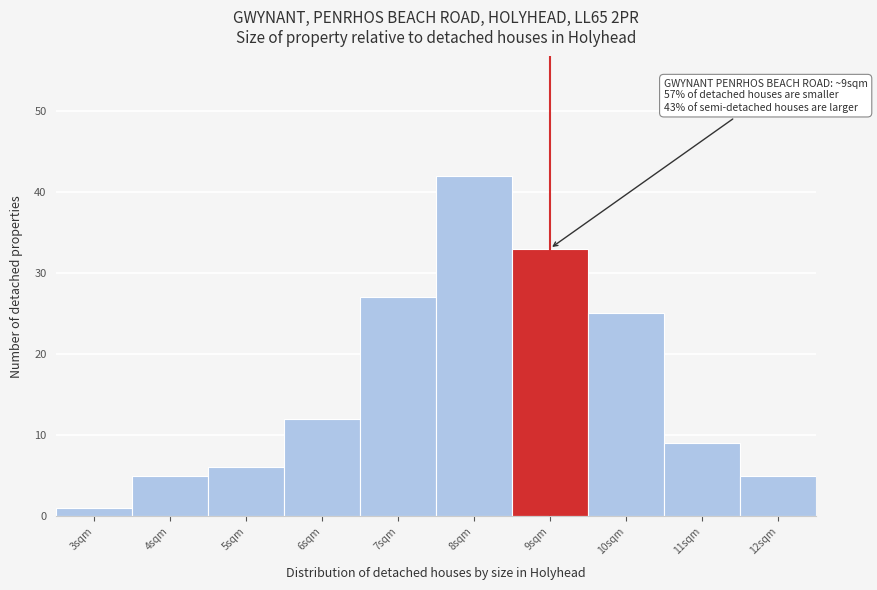

Reading left to right, what are all the values shown in this chart?

3sqm=1	4sqm=5	5sqm=6	6sqm=12	7sqm=27	8sqm=42	9sqm=33	10sqm=25	11sqm=9	12sqm=5